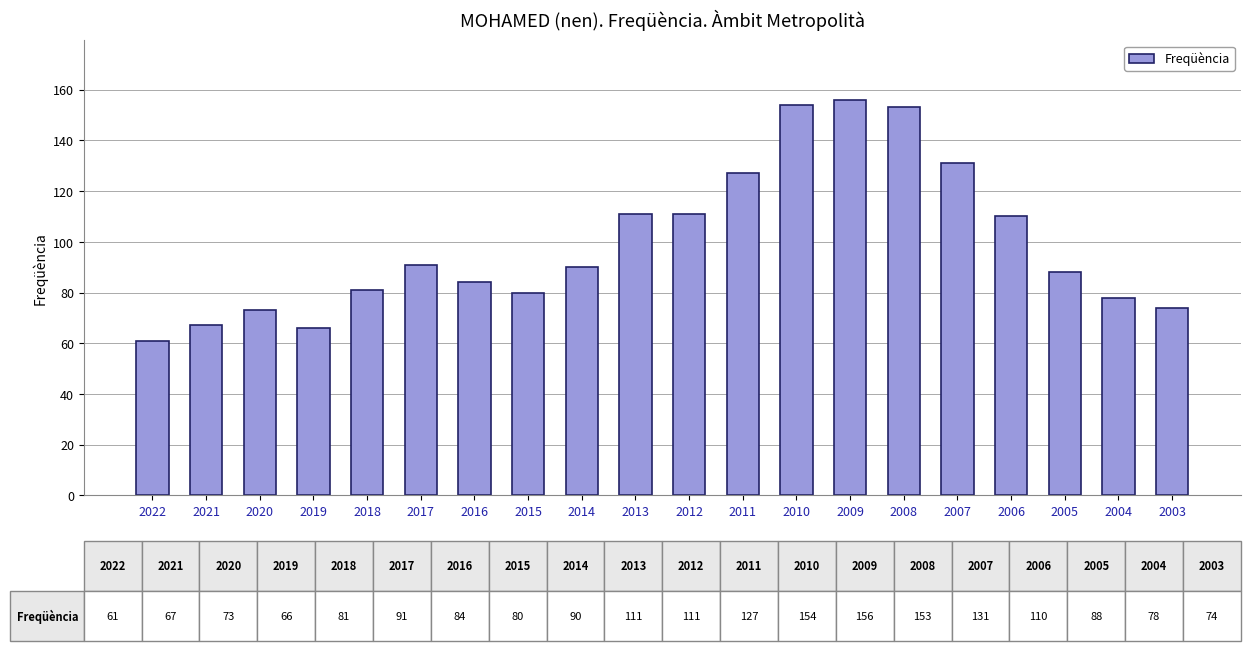

Reading left to right, what are all the values shown in this chart?

2022=61	2021=67	2020=73	2019=66	2018=81	2017=91	2016=84	2015=80	2014=90	2013=111	2012=111	2011=127	2010=154	2009=156	2008=153	2007=131	2006=110	2005=88	2004=78	2003=74